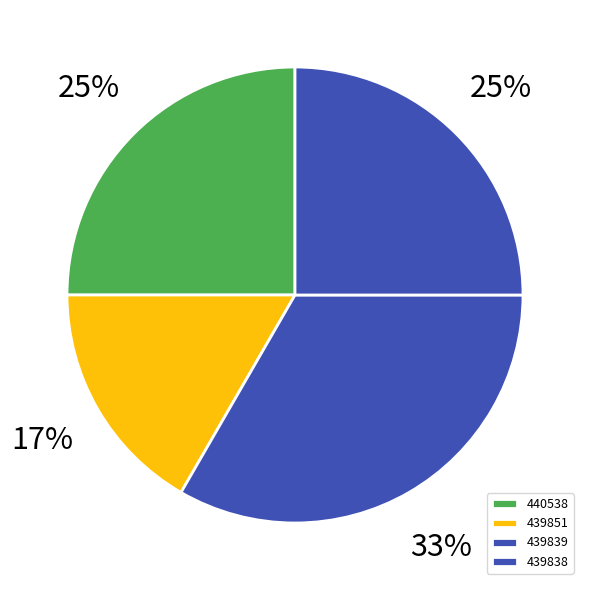

Does 439851 represent more than half of the total?

No